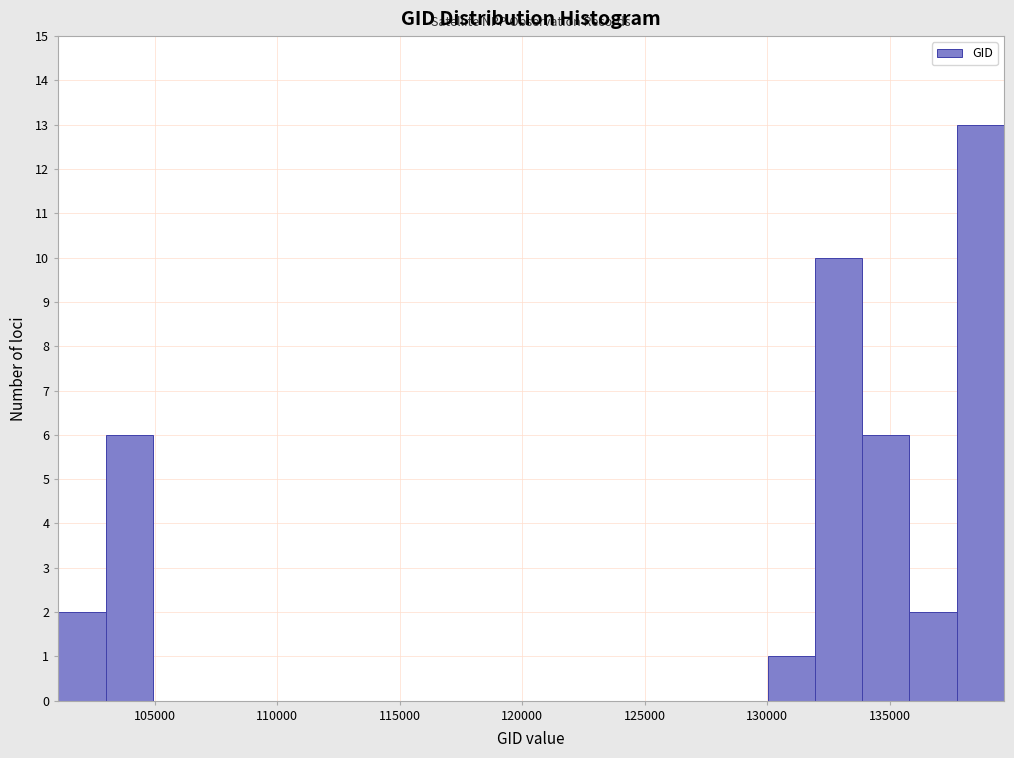

Read against the x-axis, roughly where is the centre of the tallest bar?

138500